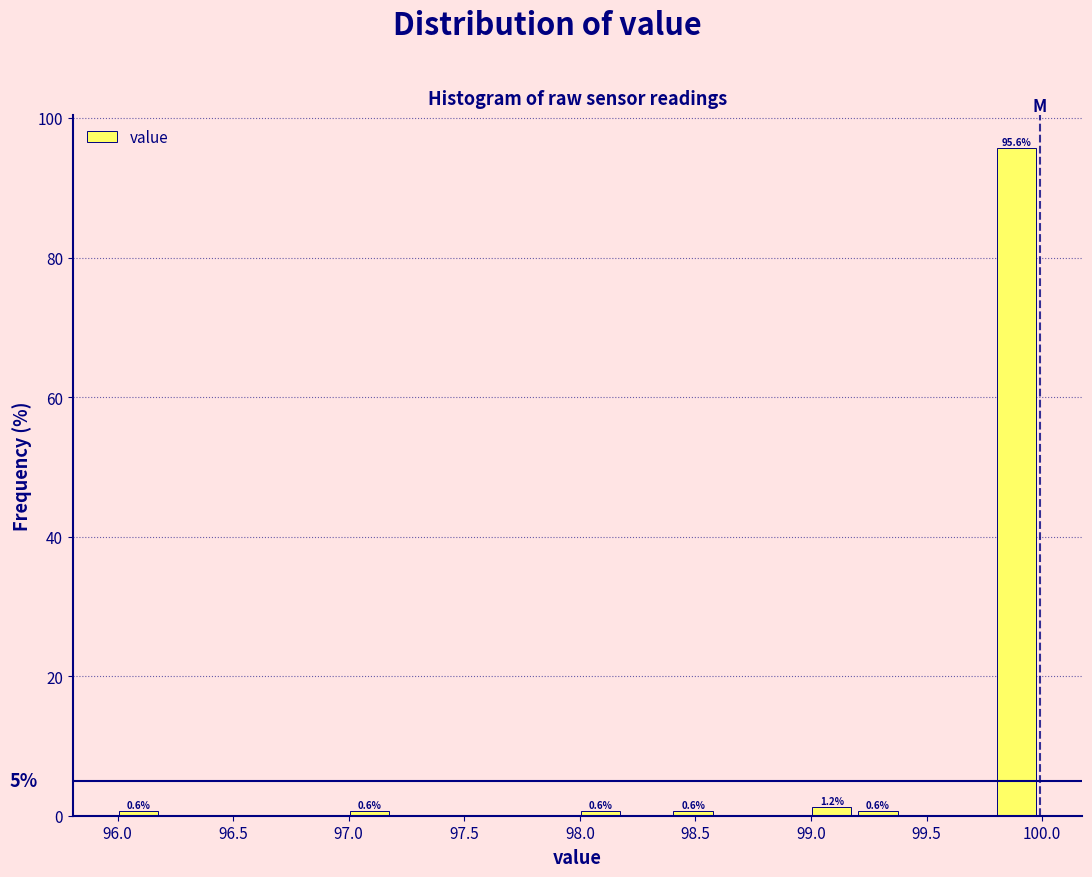

Over which range of the x-axis is the bar tallest?

99.79 to 99.99